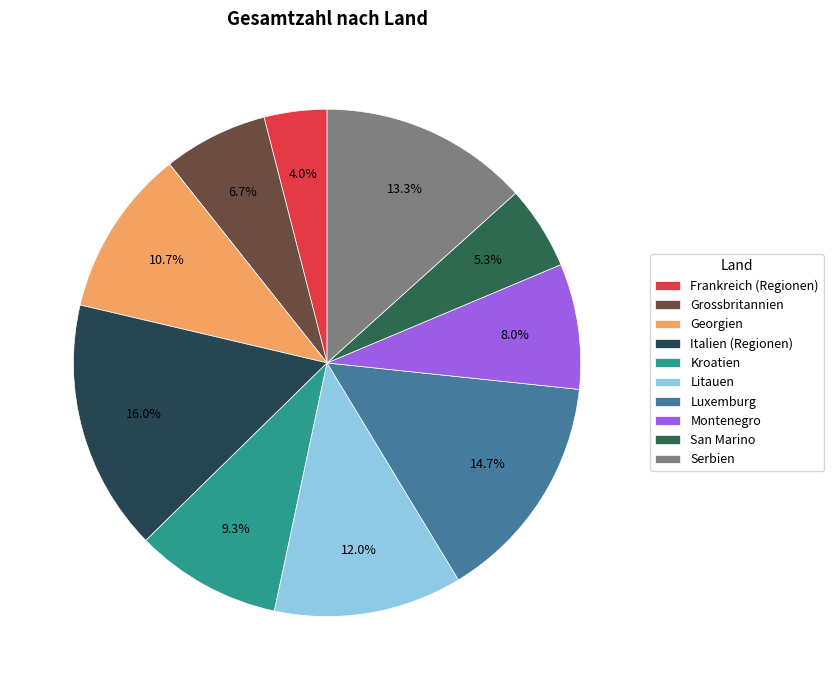

Is it true that Georgien is 11% of the pie?

True